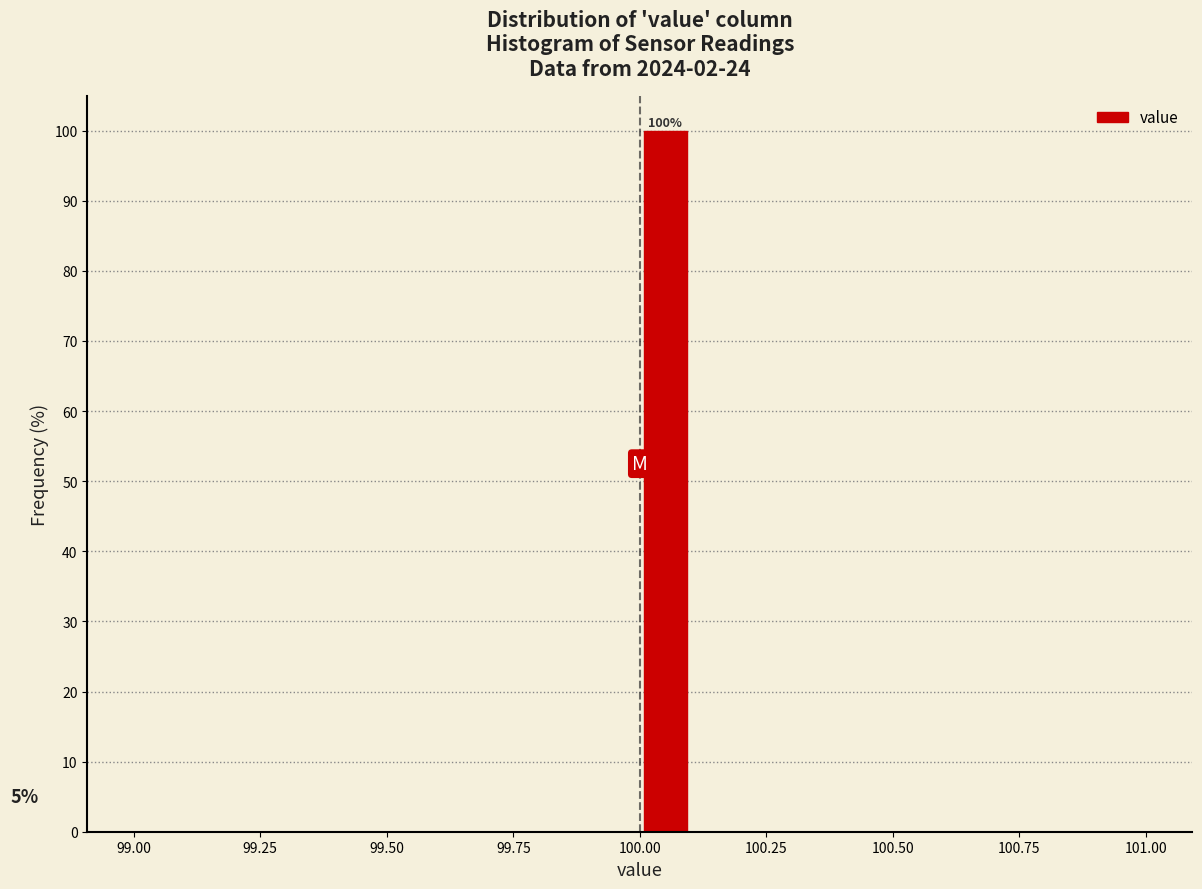

Read against the x-axis, roughly where is the centre of the tallest bar?

100.05